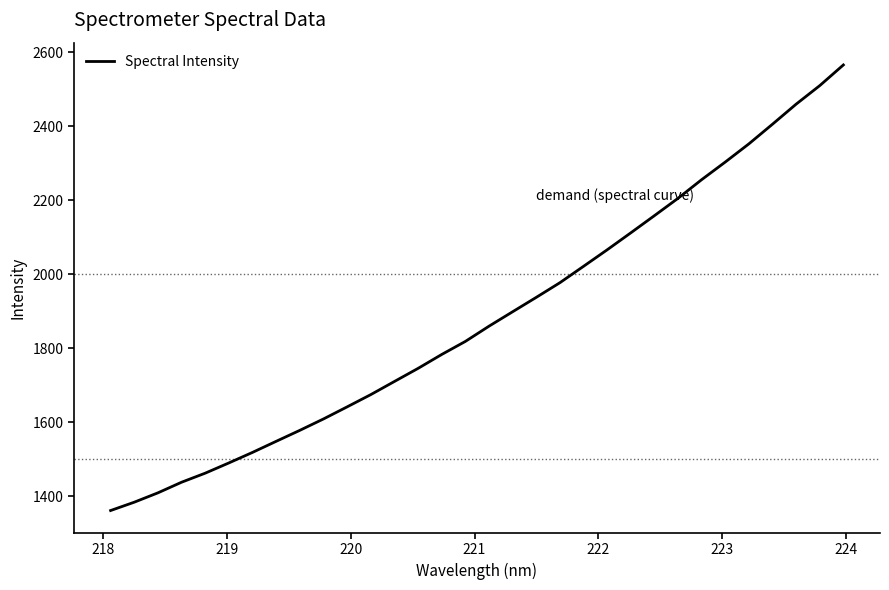

What is the greatest value displayed?

2565.9